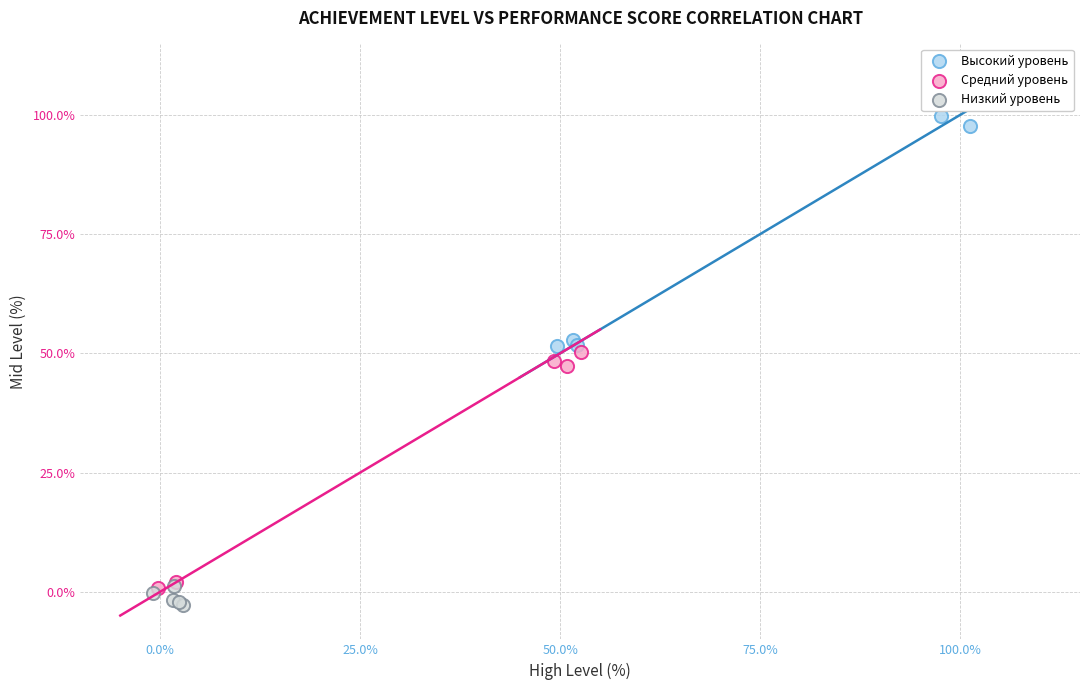

Which series contains the highest Y value?

Высокий уровень